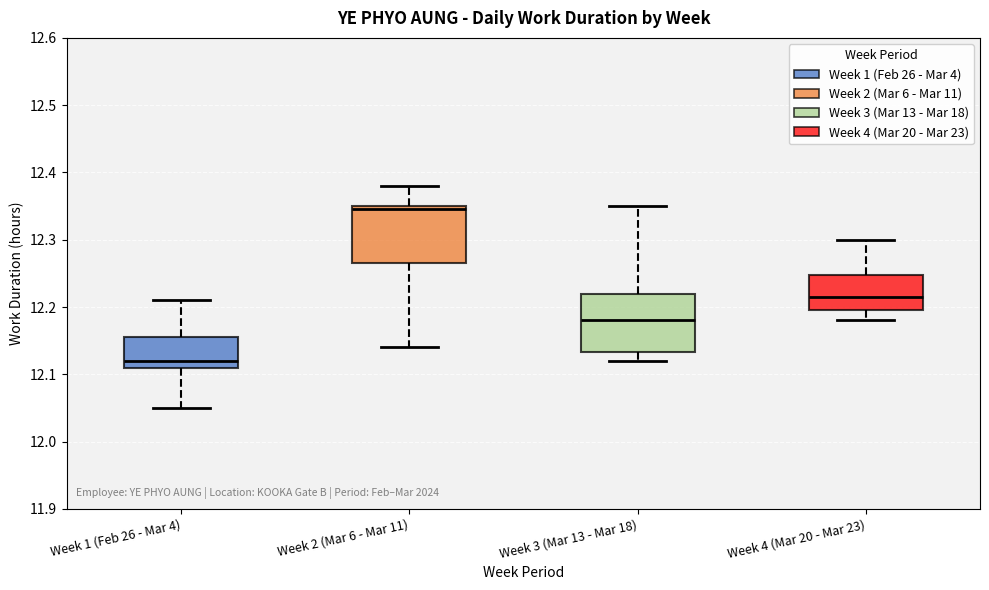

Reading left to right, read every box against the y-axis: the position of its median line, the range the box covers, and the ends of its whiskers. The values are not printed on the chart, so give them approximately, as read against the axis.

Week 1 (Feb 26 - Mar 4): median 12.12, box 12.11 to 12.16, whiskers 12.05 to 12.21
Week 2 (Mar 6 - Mar 11): median 12.35 (just below the box's upper edge), box 12.27 to 12.35, whiskers 12.14 to 12.38
Week 3 (Mar 13 - Mar 18): median 12.18, box 12.13 to 12.22, whiskers 12.12 to 12.35
Week 4 (Mar 20 - Mar 23): median 12.22, box 12.20 to 12.25, whiskers 12.18 to 12.30